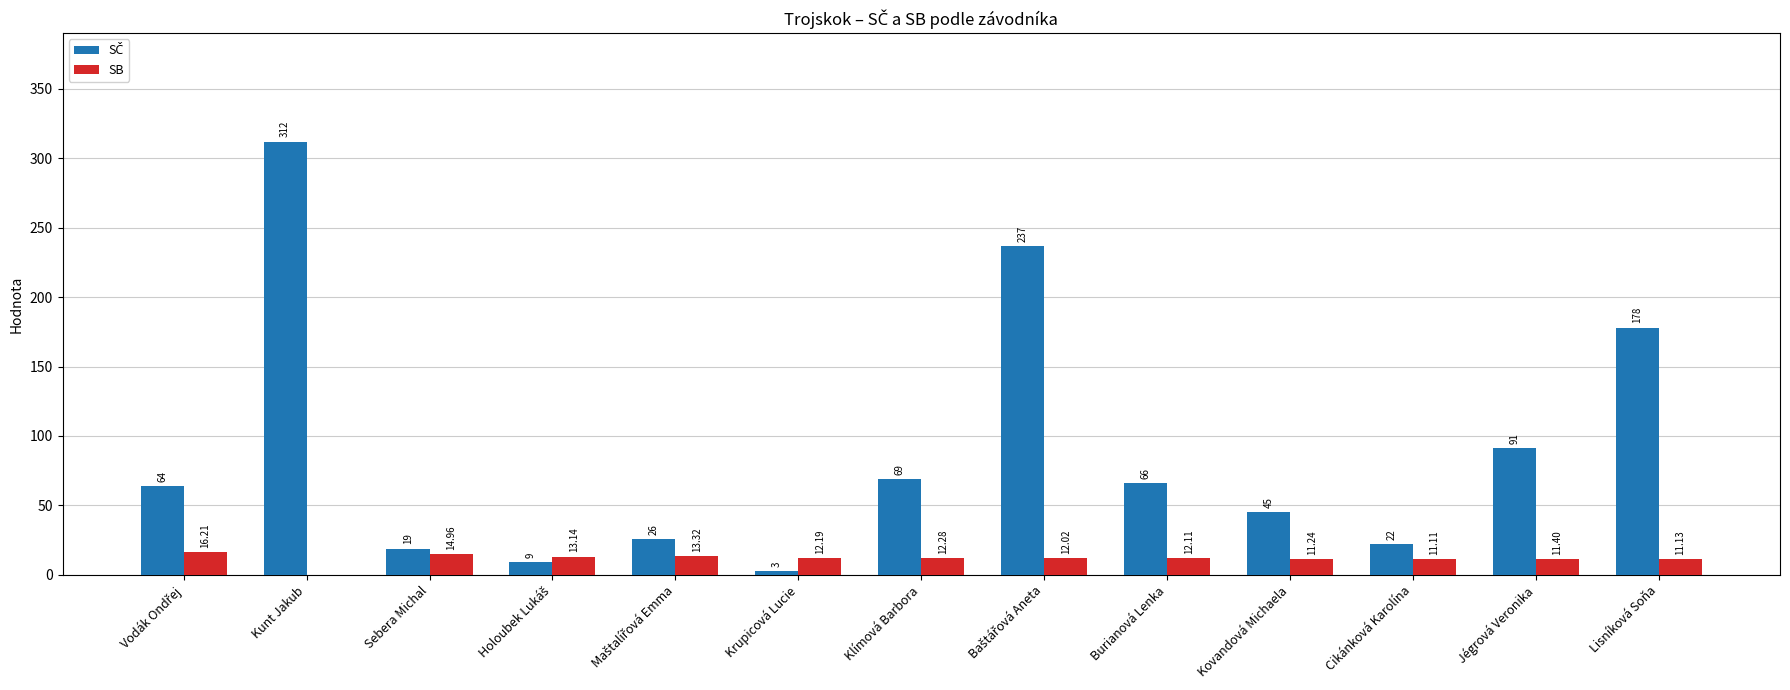

At which category does the chart reach its peak across all series?

Kunt Jakub